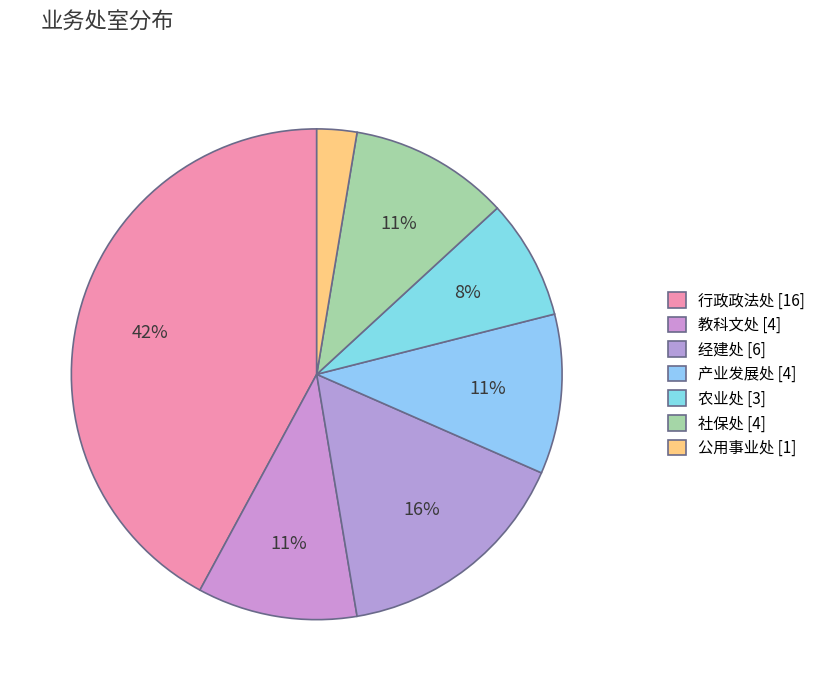

How many slices are in this pie chart?

7